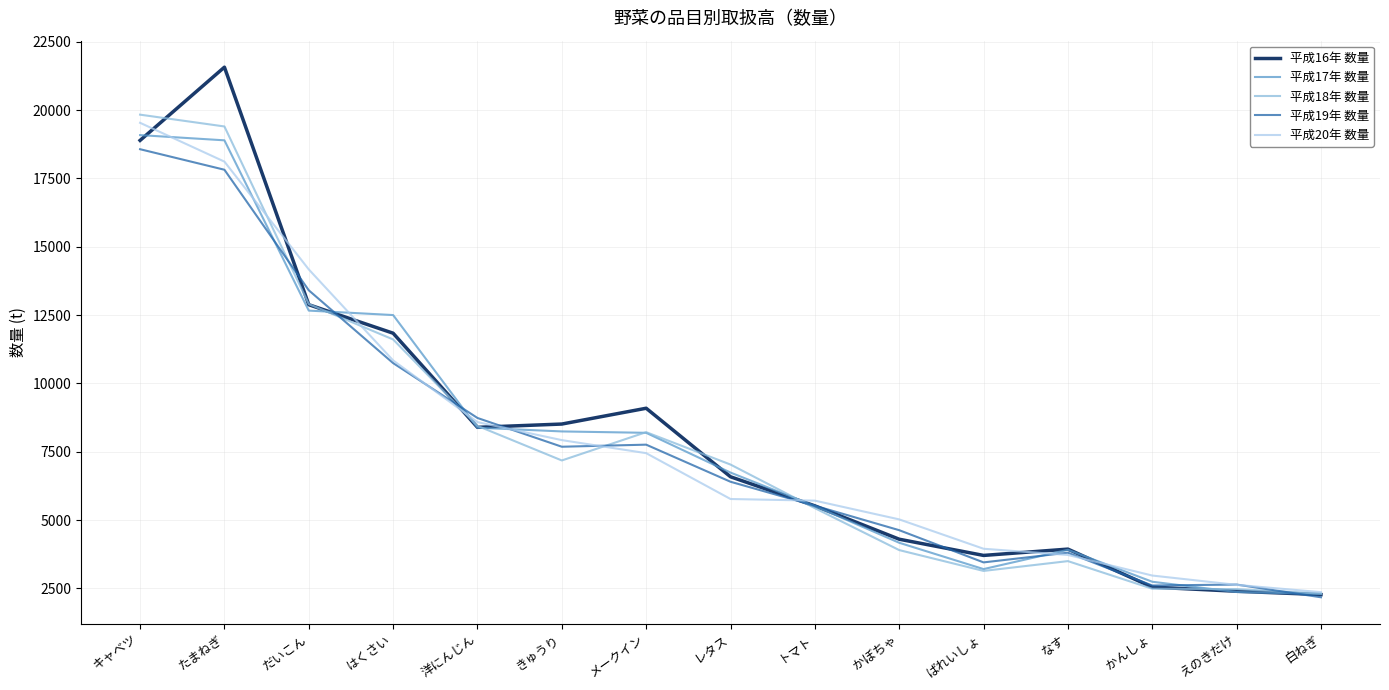

What is the smallest value displayed?

2177